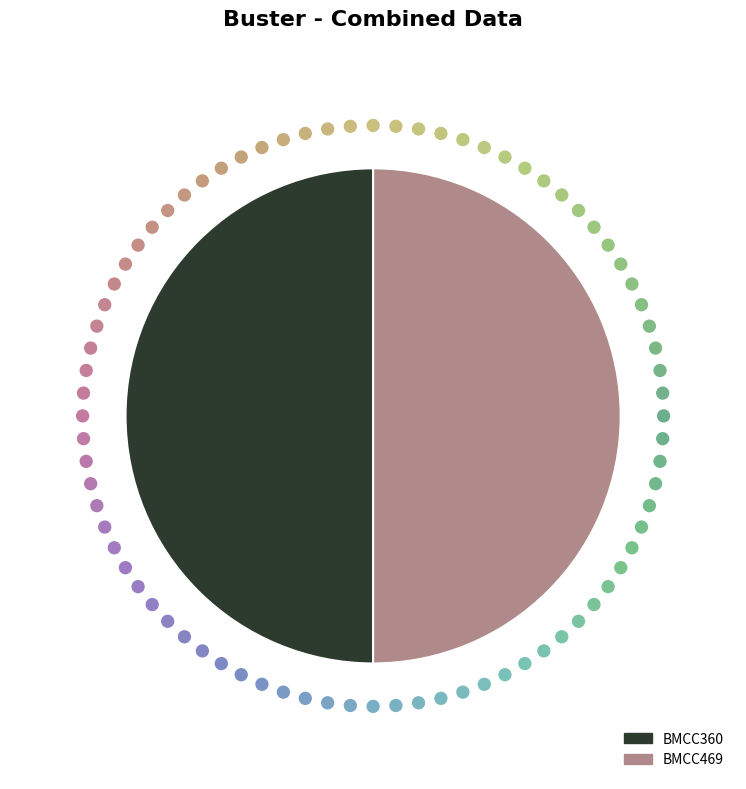

Is it true that BMCC469 is 50% of the pie?

True